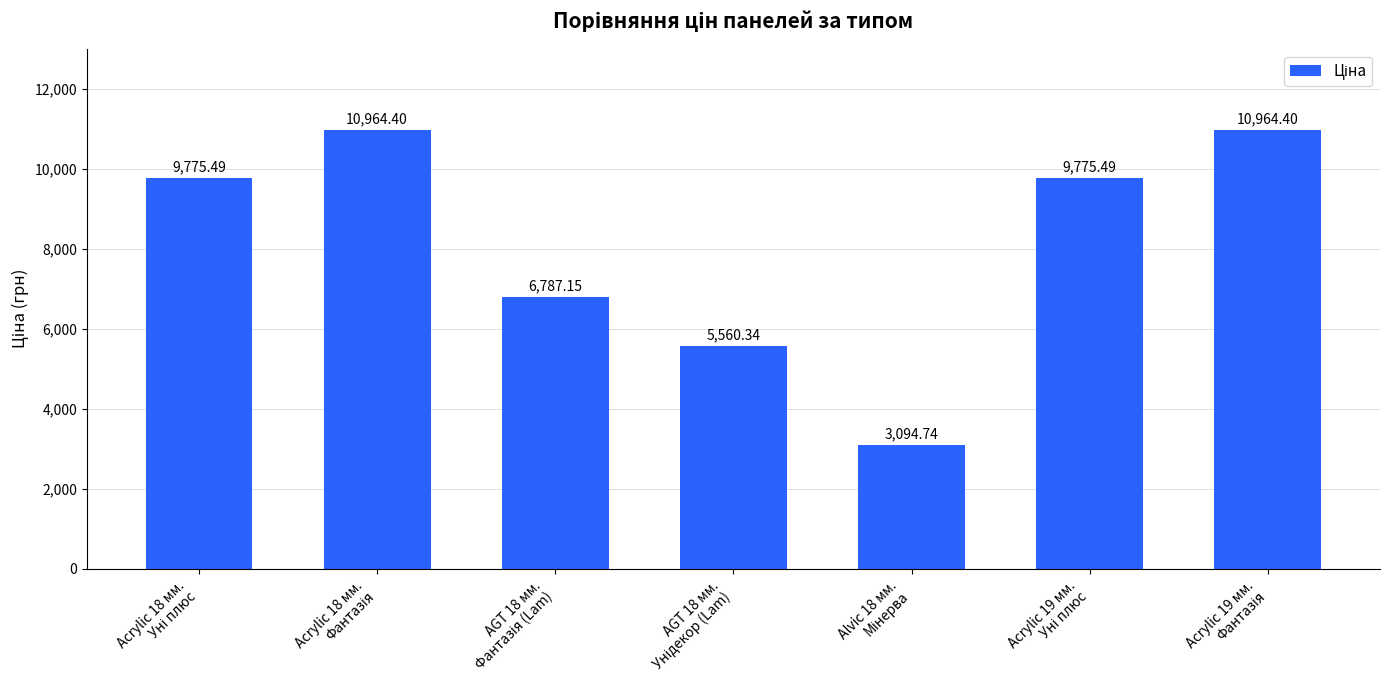

Count the number of categories in the chart.

7